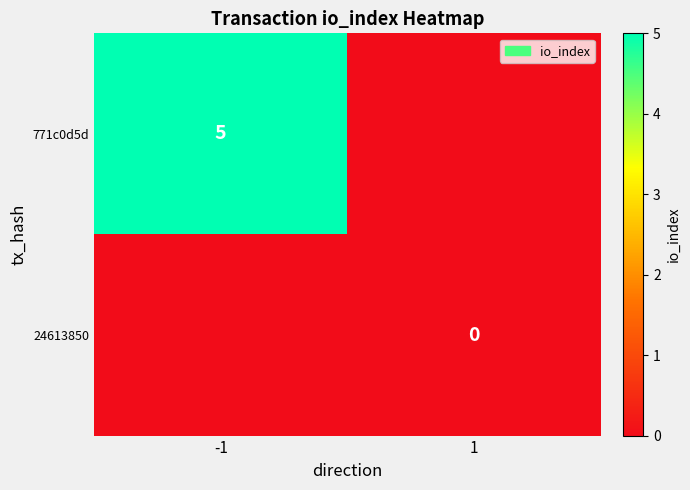

The value of 771c0d5d at -1 is 5. True or false?

True